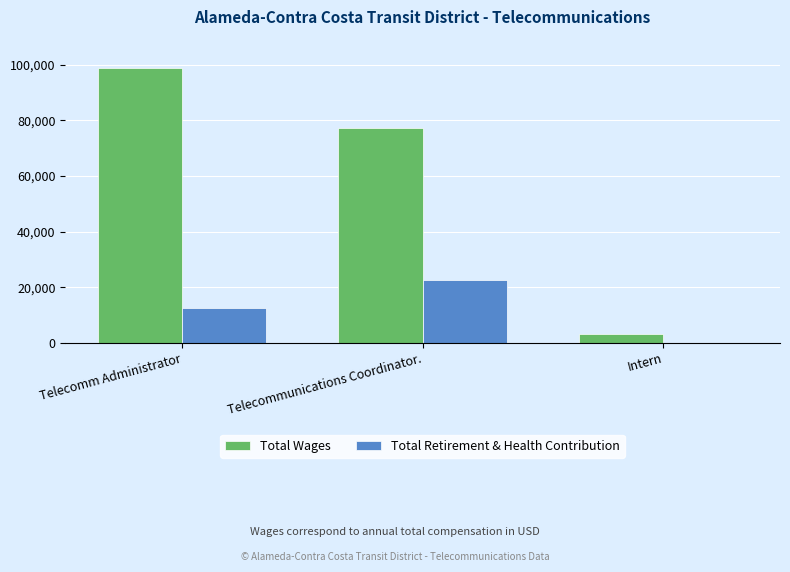

Which series has the largest total across all categories?

Total Wages